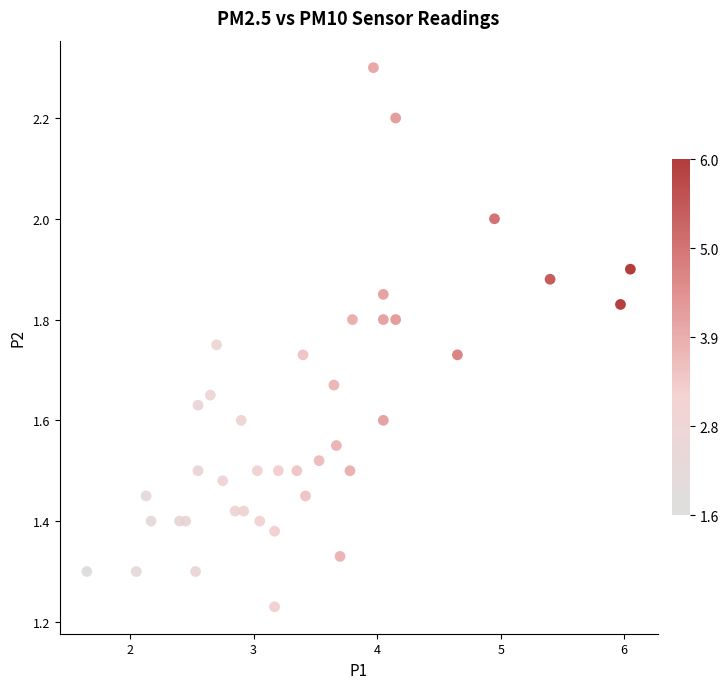

What is the range of X values (max minus min)?

4.4